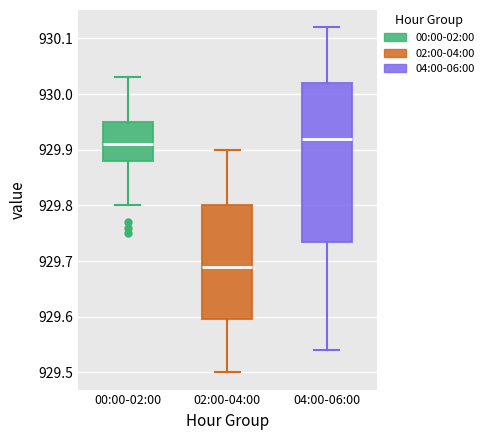

Reading left to right, read every box against the y-axis: the position of its median line, the range the box covers, and the ends of its whiskers. The values are not printed on the chart, so give them approximately, as read against the axis.

00:00-02:00: median 929.91, box 929.88 to 929.95, whiskers 929.80 to 930.03
02:00-04:00: median 929.69, box 929.60 to 929.80, whiskers 929.50 to 929.90
04:00-06:00: median 929.92, box 929.74 to 930.02, whiskers 929.54 to 930.12